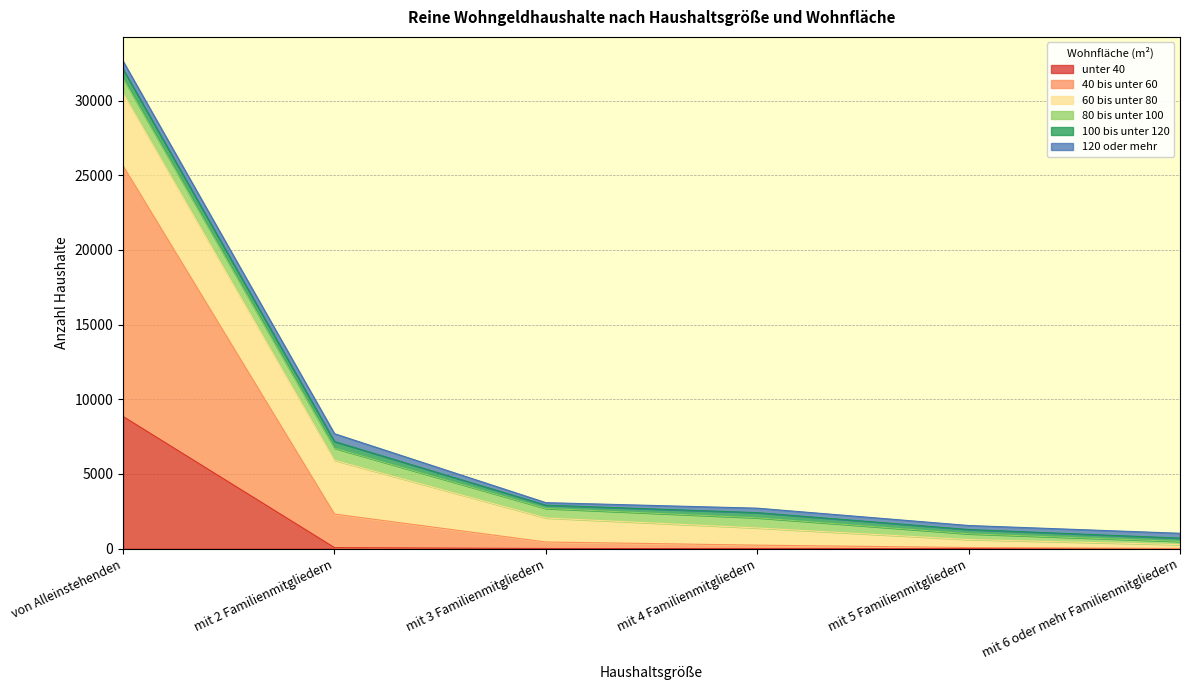

In 80 bis unter 100, how many points are lower than both neighbors (excluding endpoints)?

1